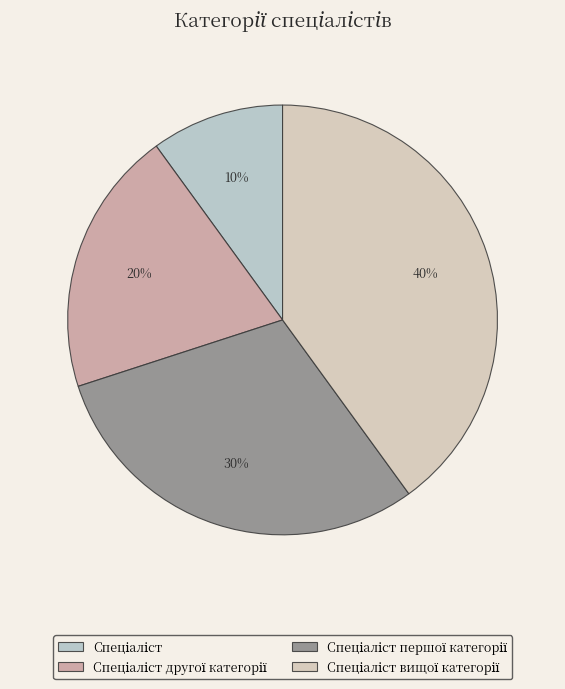

How many slices are in this pie chart?

4